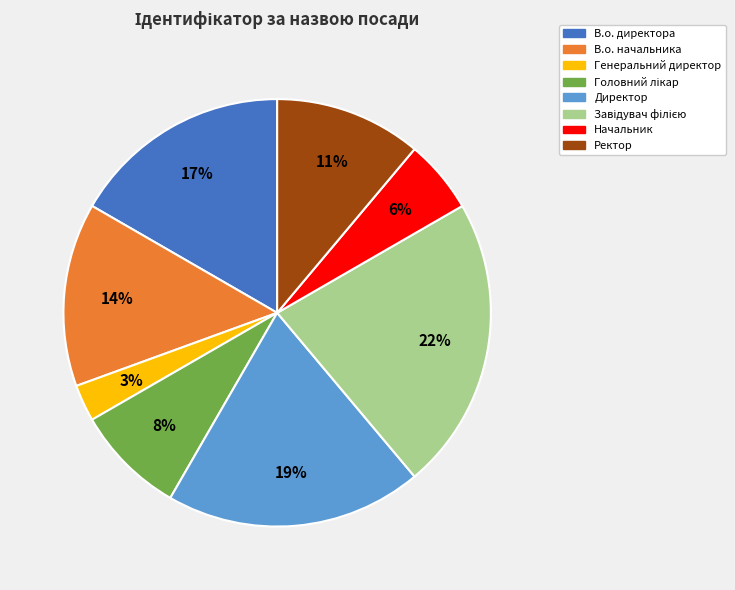

Which slice is the smallest?

Генеральний директор